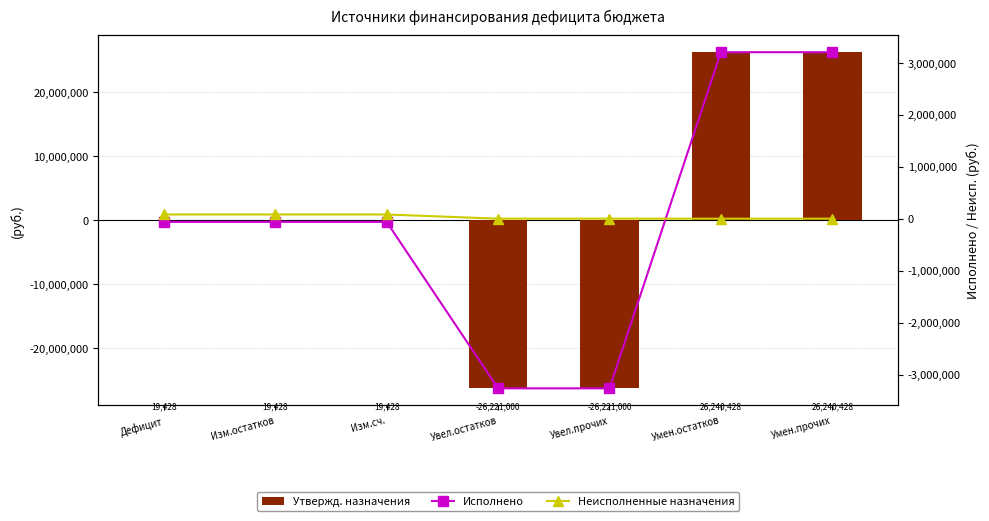

Which series has the largest total across all categories?

Неисполненные назначения